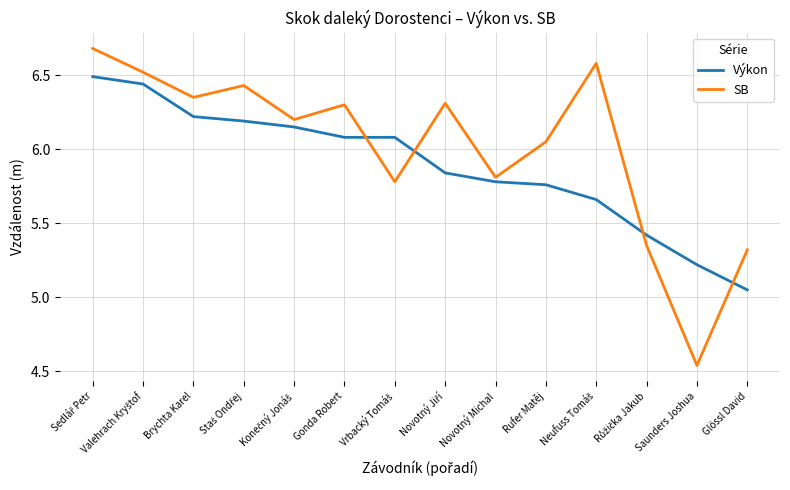

Between Novotný Michal and Saunders Joshua, which series saw the biggest shift?

SB